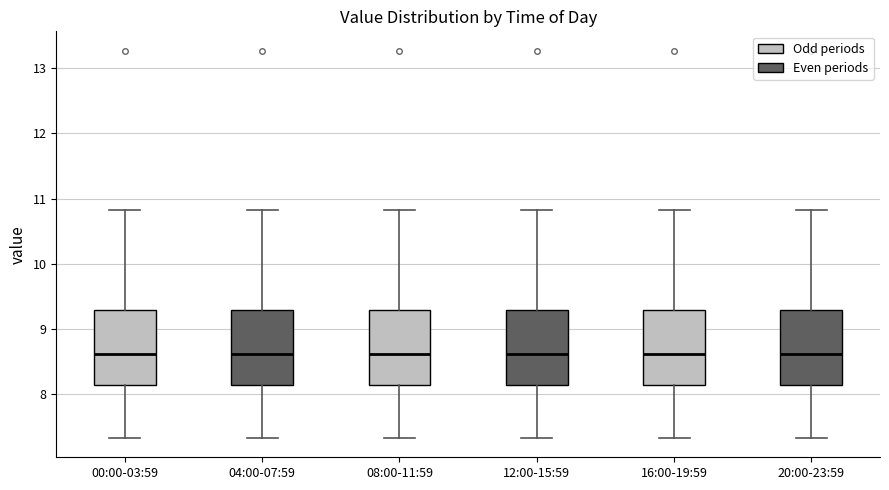

Reading left to right, read every box against the y-axis: the position of its median line, the range the box covers, and the ends of its whiskers. The values are not printed on the chart, so give them approximately, as read against the axis.

00:00-03:59: median 8.6, box 8.1 to 9.3, whiskers 7.3 to 10.8
04:00-07:59: median 8.6, box 8.1 to 9.3, whiskers 7.3 to 10.8
08:00-11:59: median 8.6, box 8.1 to 9.3, whiskers 7.3 to 10.8
12:00-15:59: median 8.6, box 8.1 to 9.3, whiskers 7.3 to 10.8
16:00-19:59: median 8.6, box 8.1 to 9.3, whiskers 7.3 to 10.8
20:00-23:59: median 8.6, box 8.1 to 9.3, whiskers 7.3 to 10.8